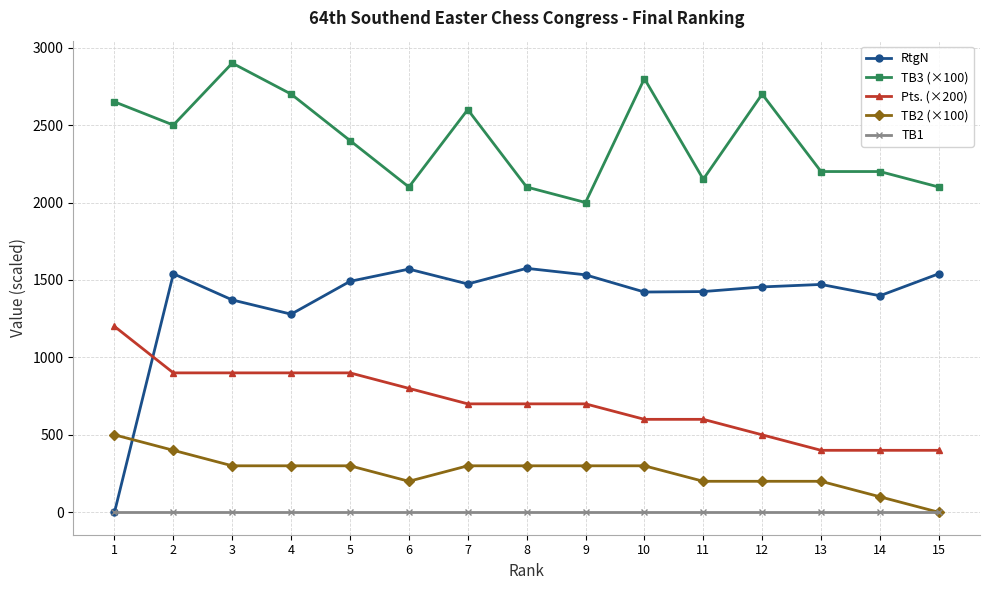

What is the maximum value shown in the chart?

2900